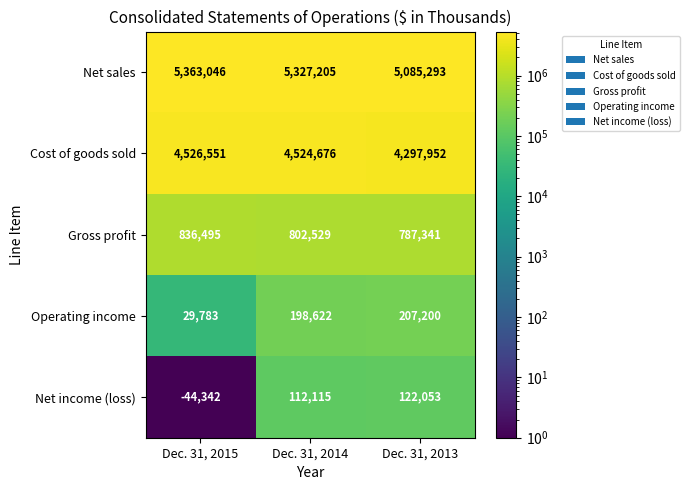

Which series has the largest range (max minus min)?

Net sales